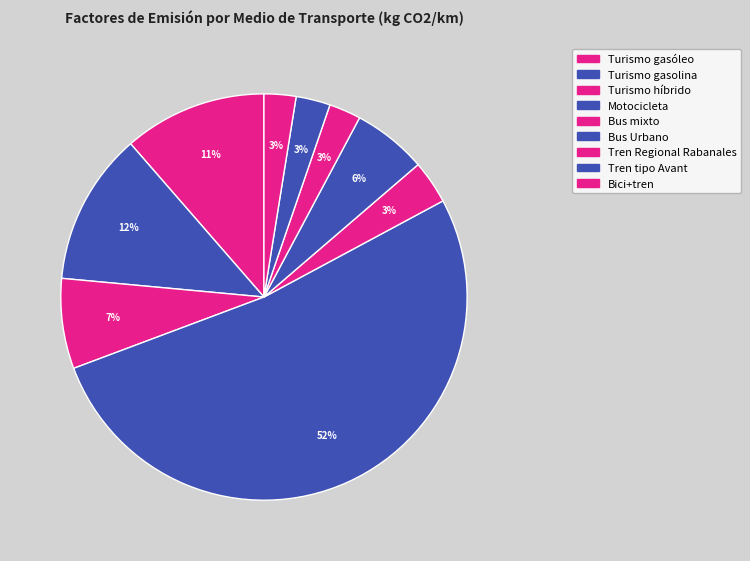

What percentage is the Turismo híbrido slice, to the nearest percent?

7%